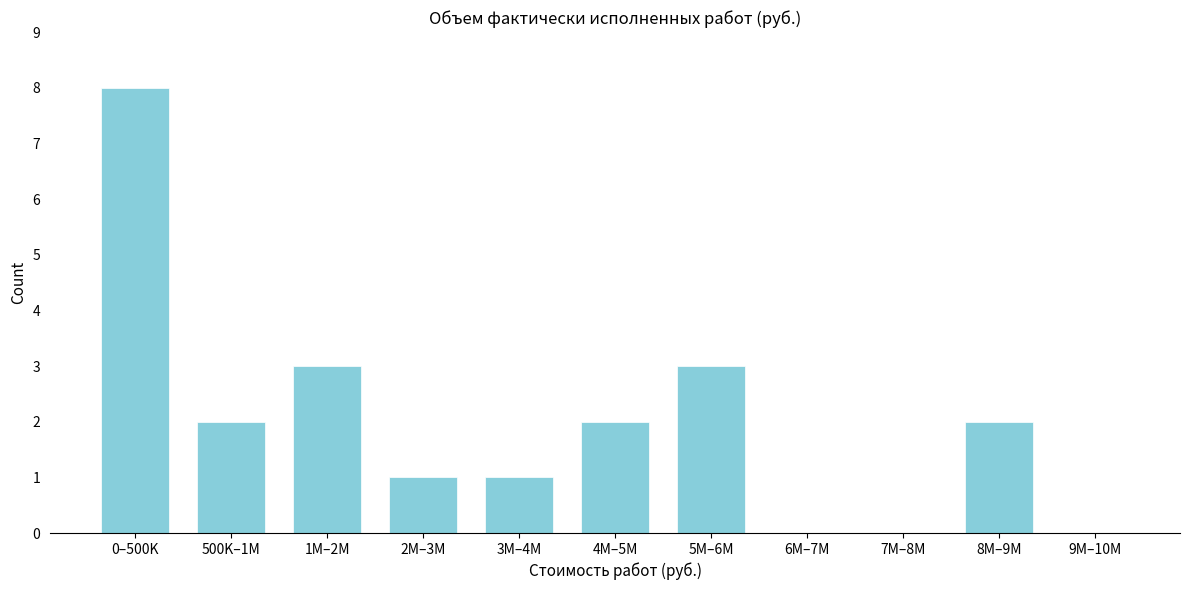

Reading right to left, what are all the values shown in this chart?

9M–10M=0	8M–9M=2	7M–8M=0	6M–7M=0	5M–6M=3	4M–5M=2	3M–4M=1	2M–3M=1	1M–2M=3	500K–1M=2	0–500K=8